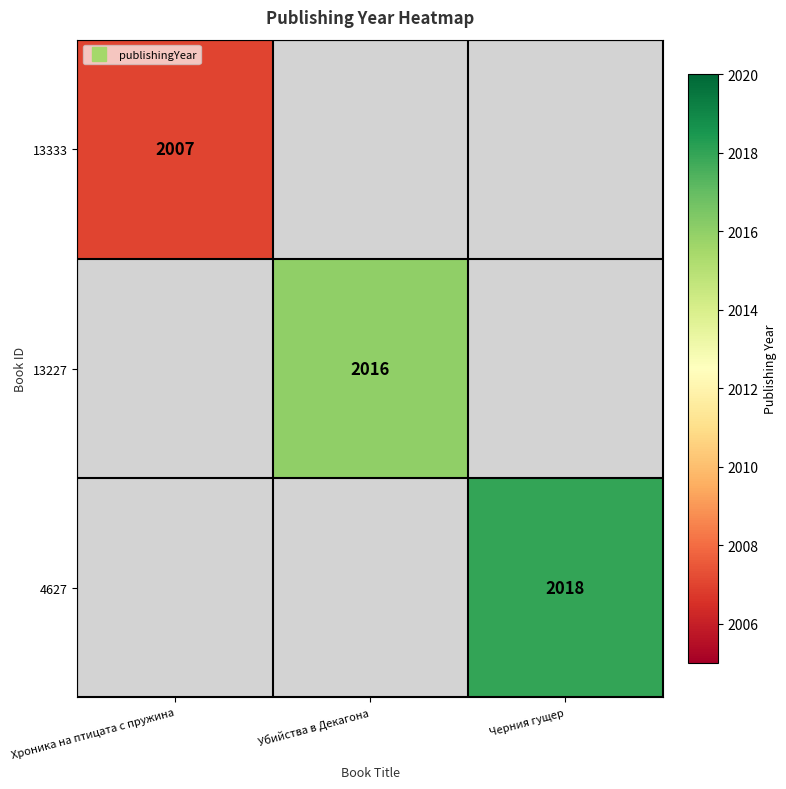

Rank the series by their maximum value, from lowest to highest.

13333, 13227, 4627